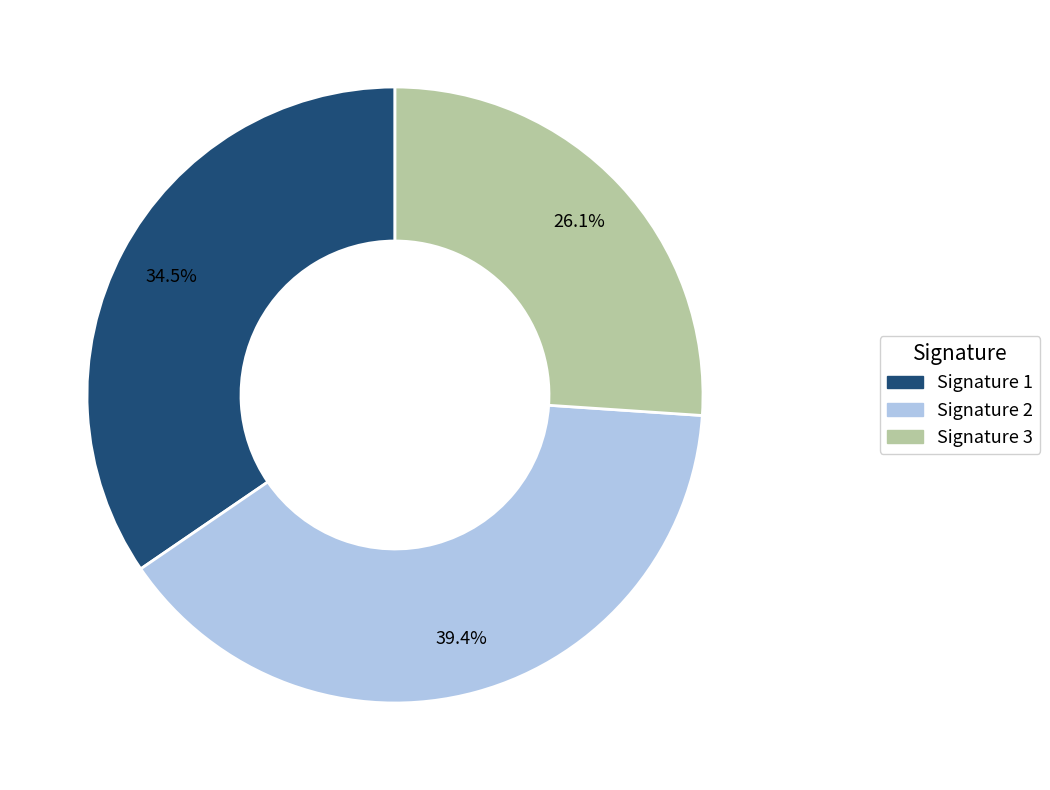

Does any single category account for the majority?

No